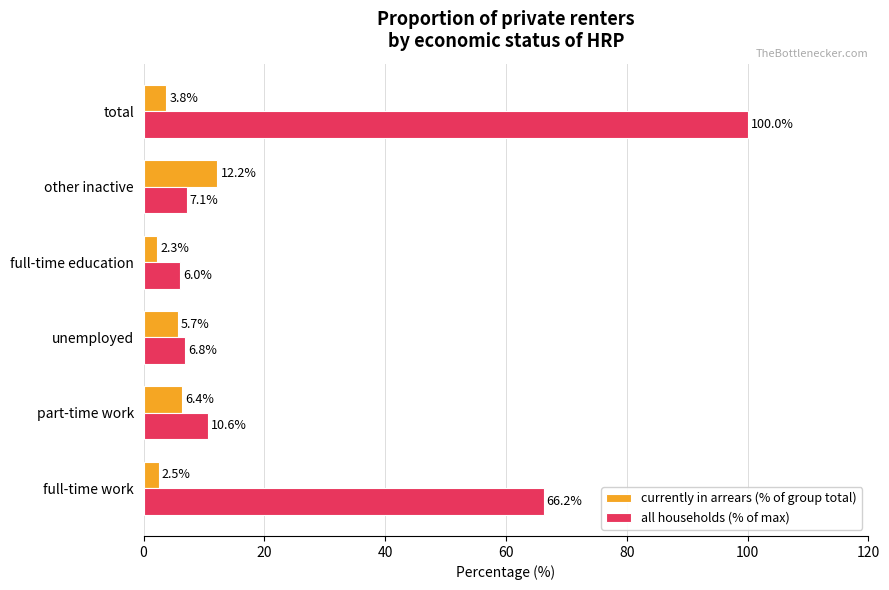

At which category is the sum across all series the highest?

total